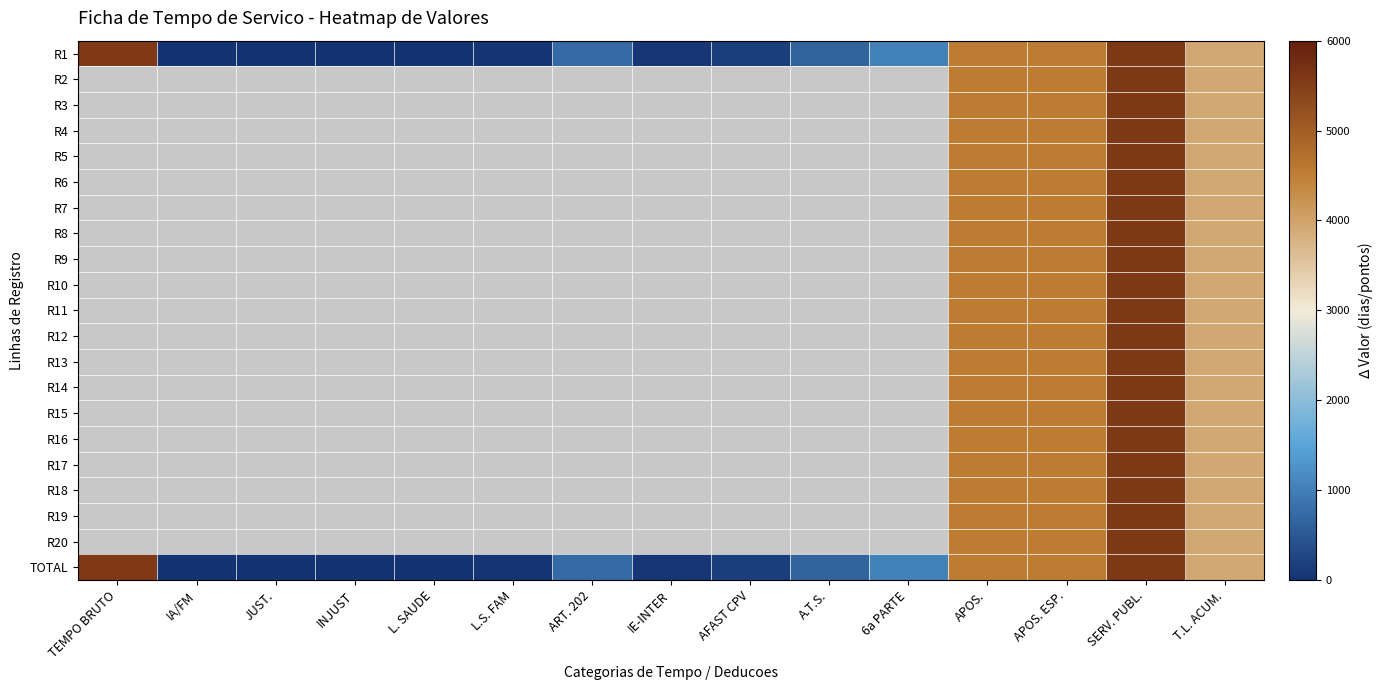

Is it true that R19 equals 4536.0 at APOS.?

True